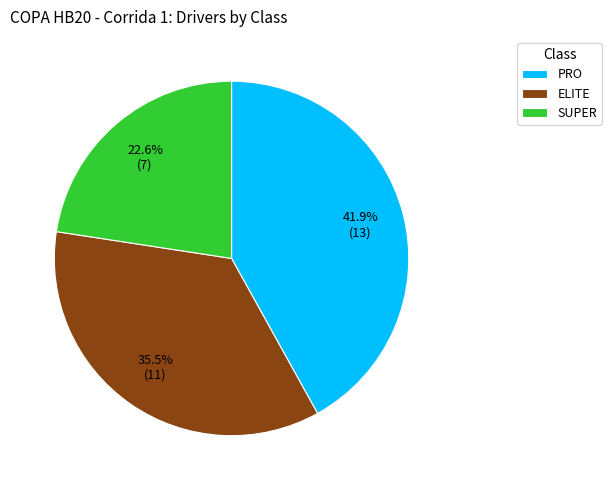

Which slice is the largest?

PRO